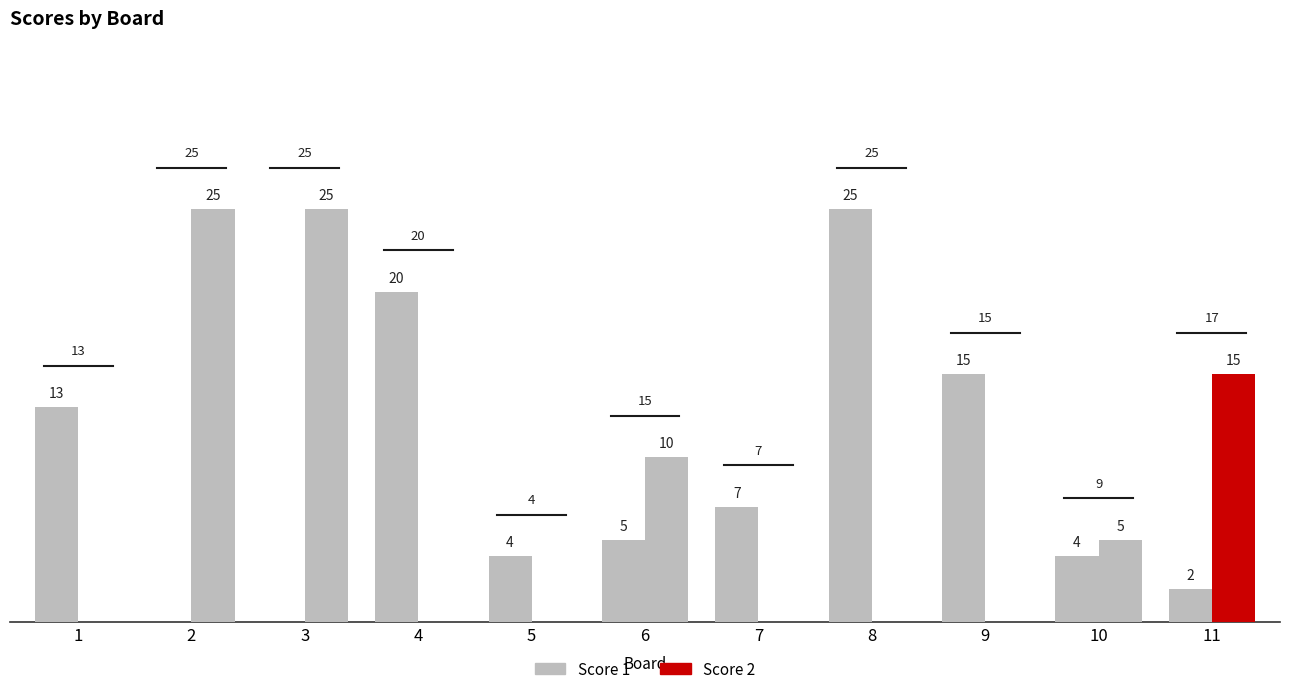

How many distinct data groups are displayed?

2